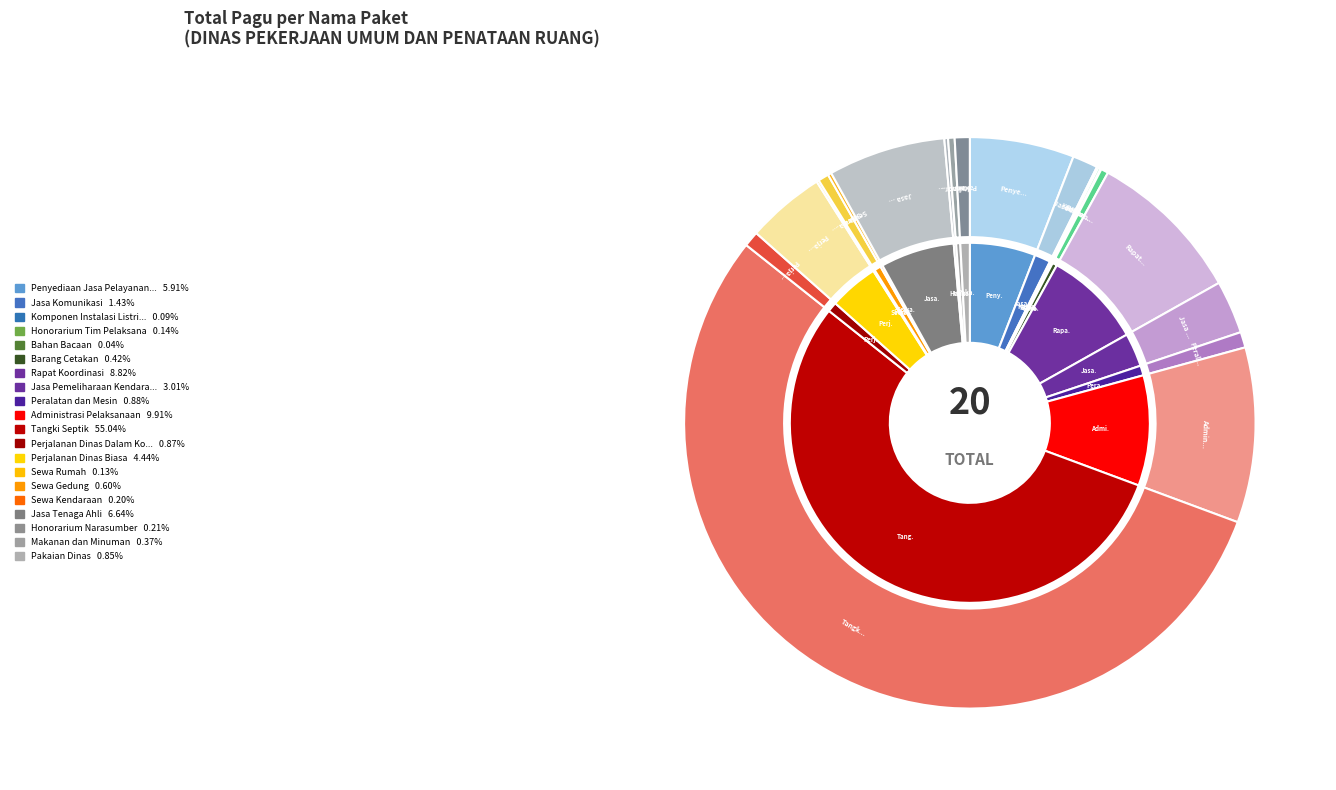

The Jasa Komunikasi slice represents 1% of the pie. True or false?

True